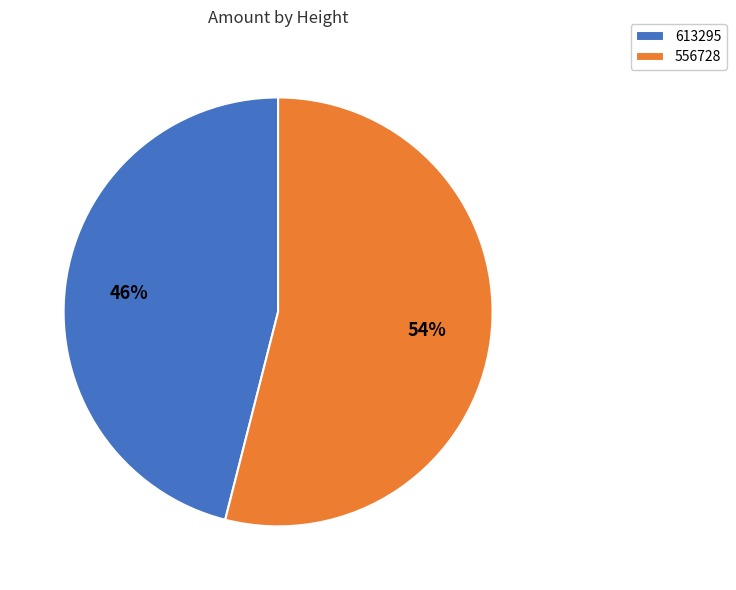

To the nearest percent, what is the combined percentage of 556728 and 613295?

100%